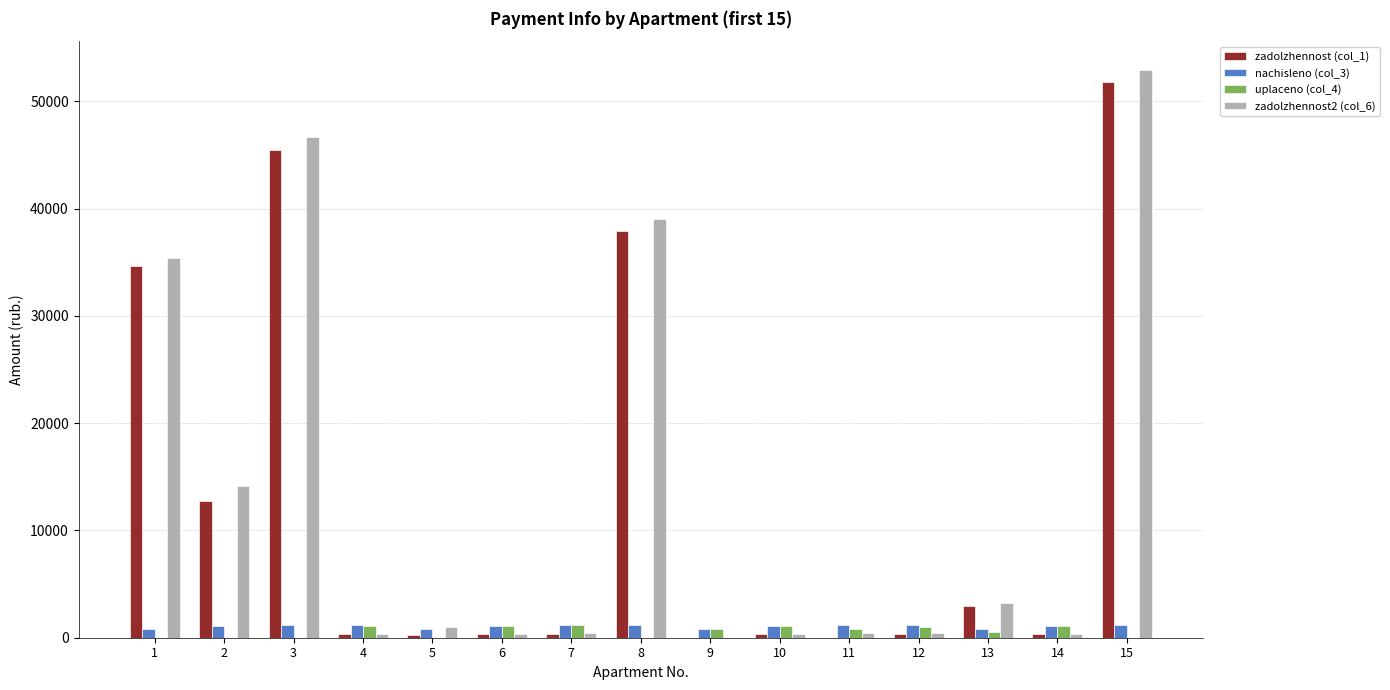

Is the value of nachisleno (col_3) at 8 greater than the value of zadolzhennost (col_1) at 3?

No